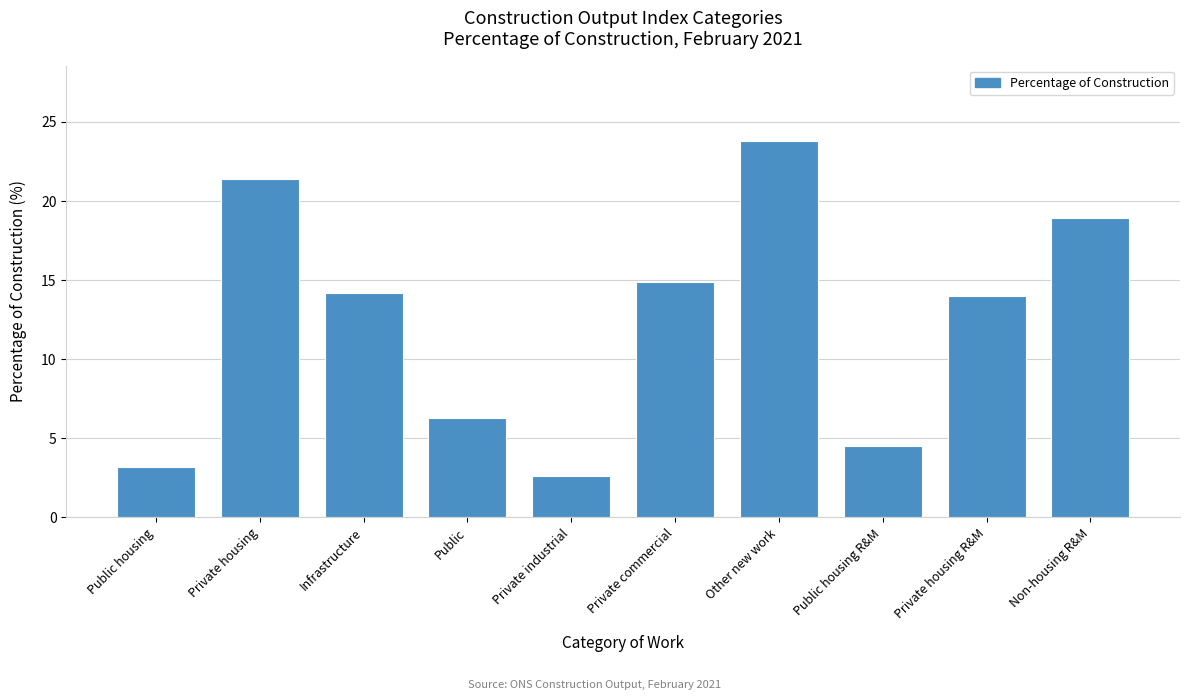

Reading left to right, transcribe all the data shown in this chart.

3.2	21.4	14.2	6.3	2.6	14.9	23.8	4.5	14.0	18.9